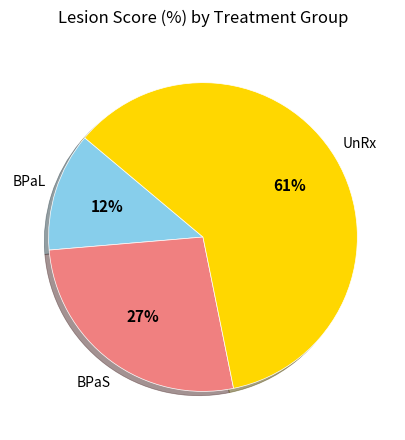

What percentage is the BPaS slice, to the nearest percent?

27%